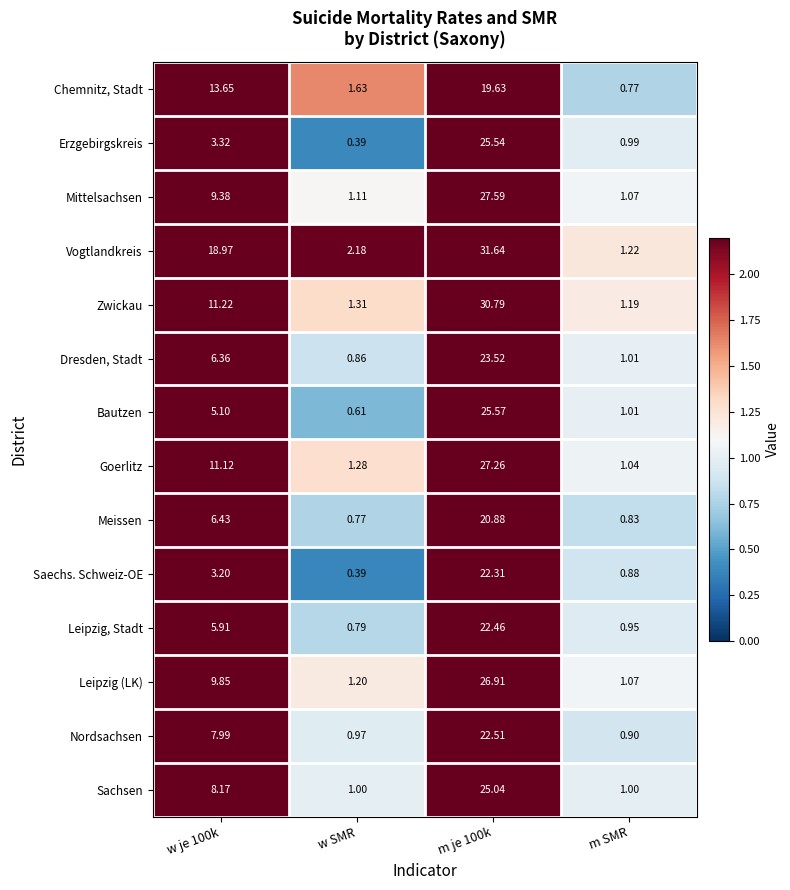

Which series has the largest range (max minus min)?

Vogtlandkreis